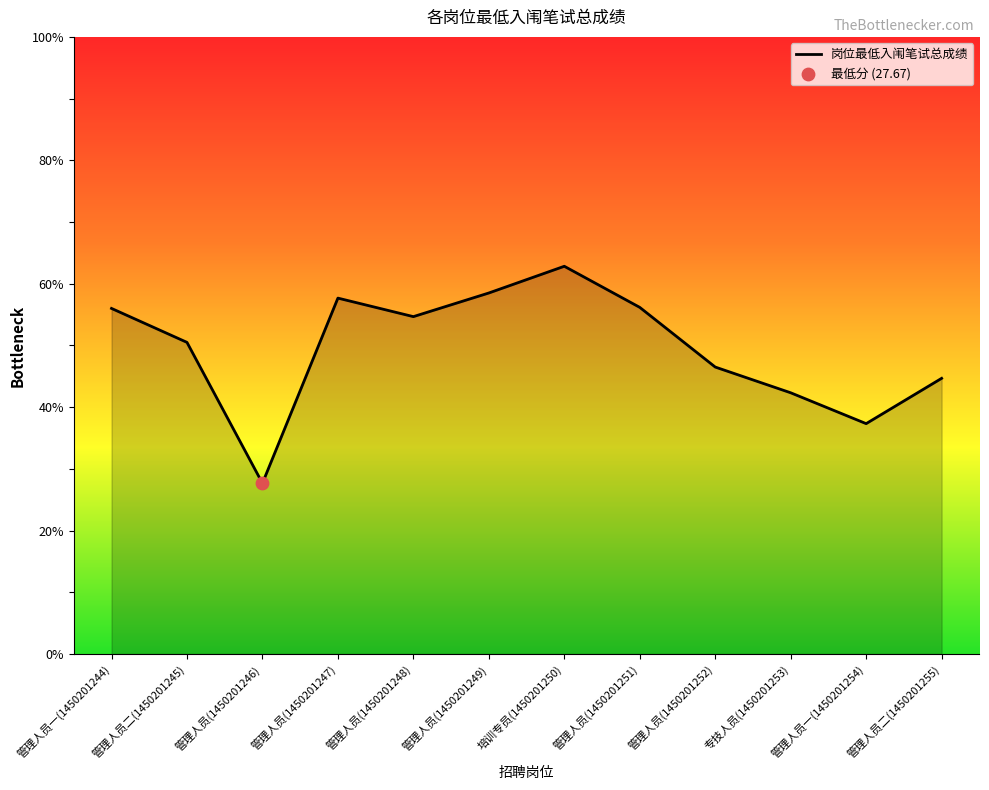

What is the ratio of the value at 管理人员(1450201247) to the value at 管理人员(1450201249)?

1.0